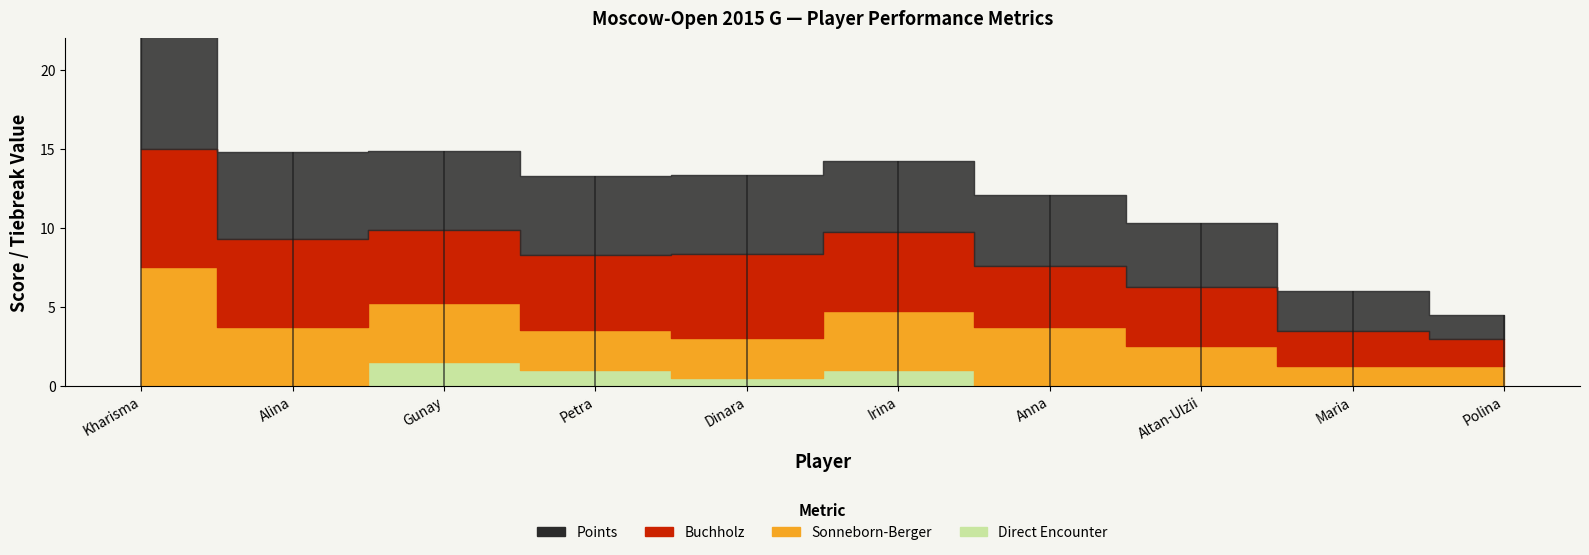

What is the highest value of the DirectEncounter series?

1.5